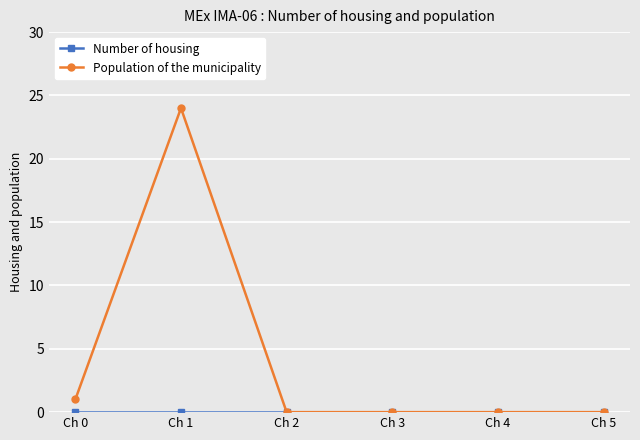

Between Ch 1 and Ch 4, which series saw the biggest shift?

Population of the municipality